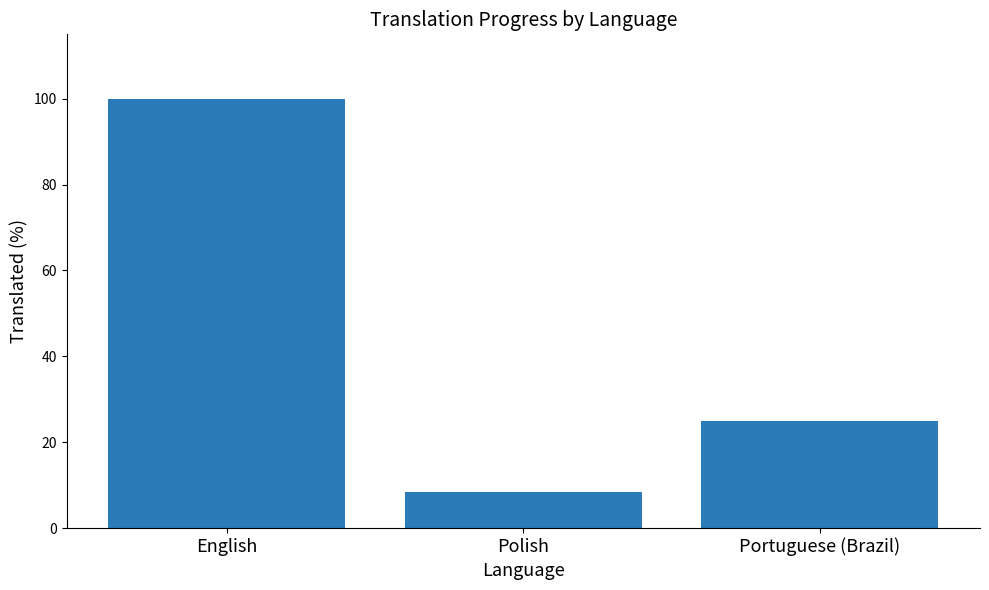

Where does the data first go above 25?

English